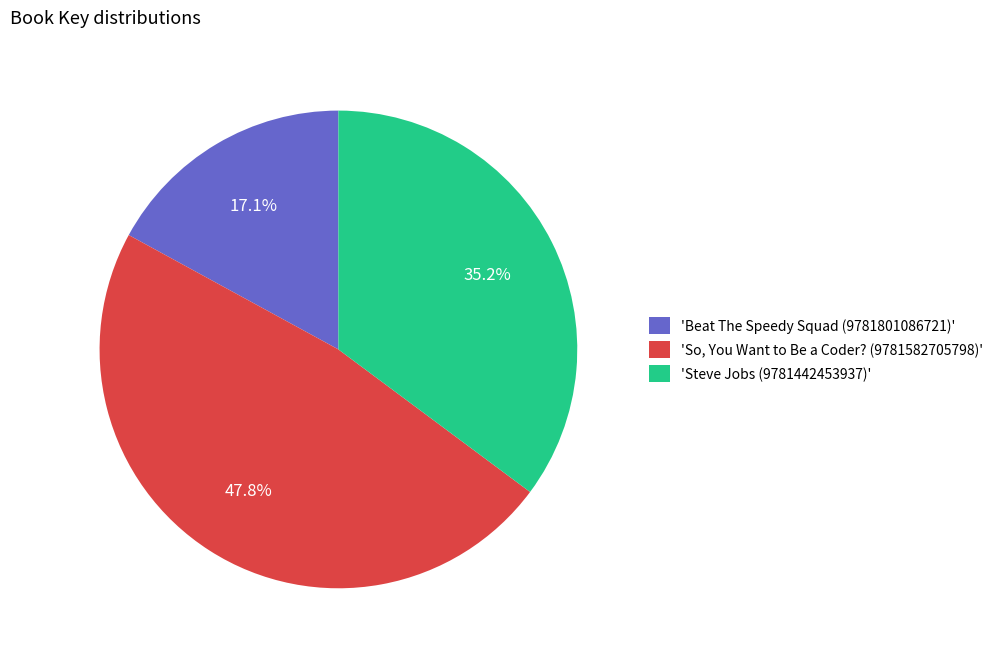

Which category has the smallest portion of the pie?

'Beat The Speedy Squad (9781801086721)'